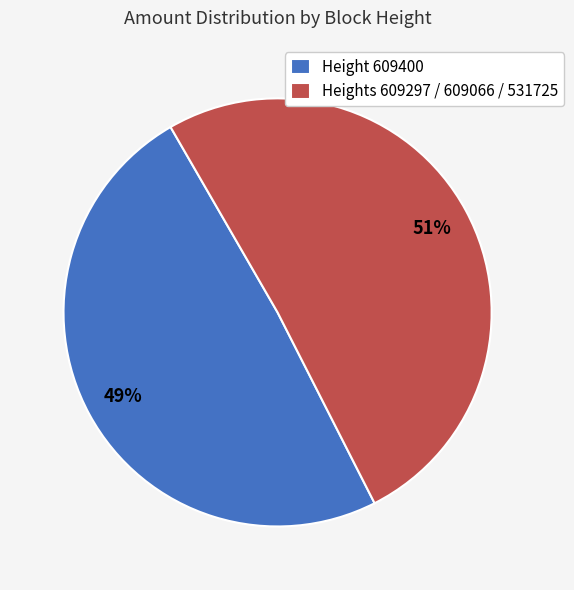

To the nearest percent, what percentage of the pie is Heights 609297 / 609066 / 531725?

51%